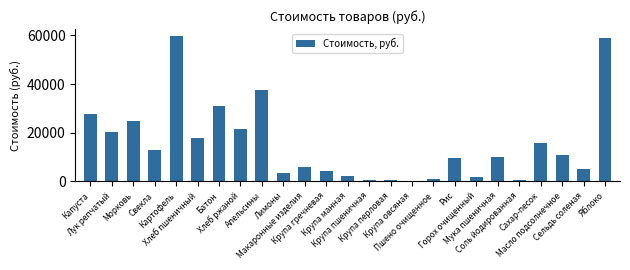

What is the value of the 1st bar from the left?

27676.9